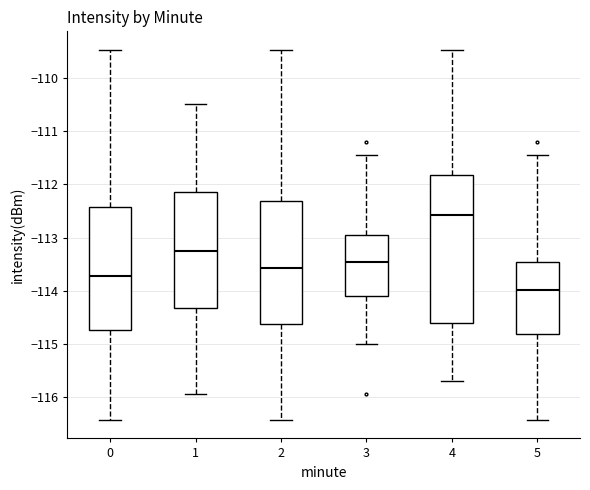

Reading left to right, read every box against the y-axis: the position of its median line, the range the box covers, and the ends of its whiskers. The values are not printed on the chart, so give them approximately, as read against the axis.

0: median -113.7, box -114.7 to -112.4, whiskers -116.4 to -109.5
1: median -113.3, box -114.3 to -112.1, whiskers -115.9 to -110.5
2: median -113.6, box -114.6 to -112.3, whiskers -116.4 to -109.5
3: median -113.5, box -114.1 to -113.0, whiskers -115.0 to -111.4
4: median -112.6, box -114.6 to -111.8, whiskers -115.7 to -109.5
5: median -114.0, box -114.8 to -113.5, whiskers -116.4 to -111.4